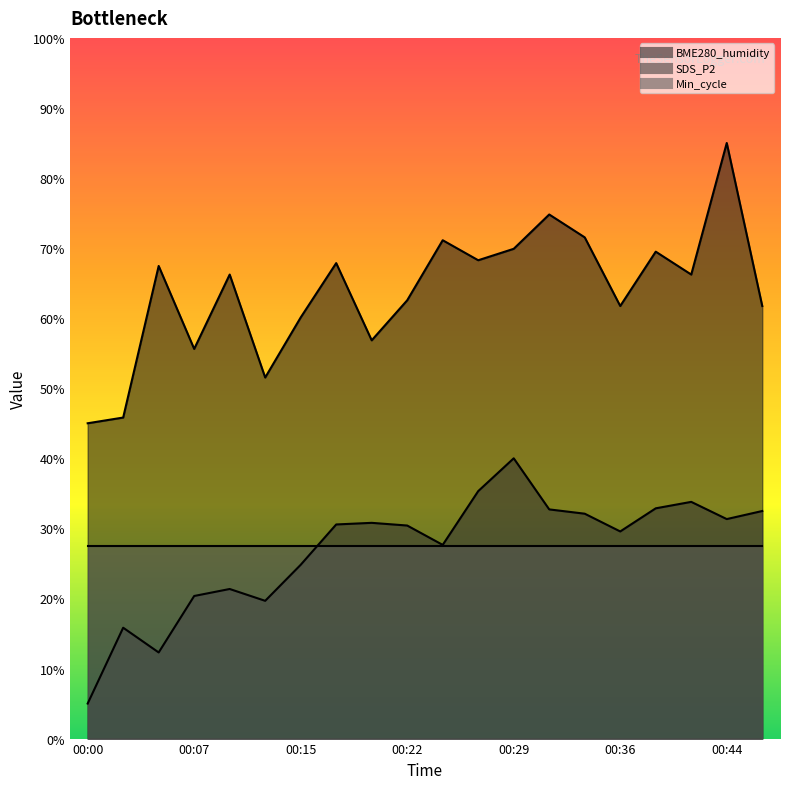

Reading left to right, what are all the values shown in this chart?

SDS_P2: 5.0	15.8	12.3	20.4	21.3	19.7	24.8	30.6	30.8	30.4	27.6	35.3	40.0	32.7	32.1	29.6	32.9	33.8	31.3	32.5
BME280_humidity: 45.0	45.8	67.4	55.6	66.2	51.5	60.1	67.9	56.8	62.6	71.1	68.3	69.9	74.8	71.5	61.7	69.5	66.2	85.0	61.7